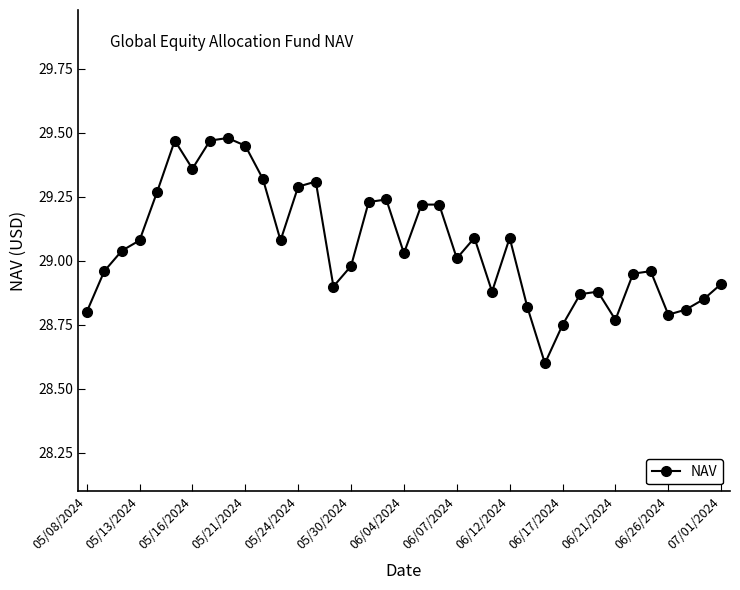

What is the smallest value displayed?

28.6